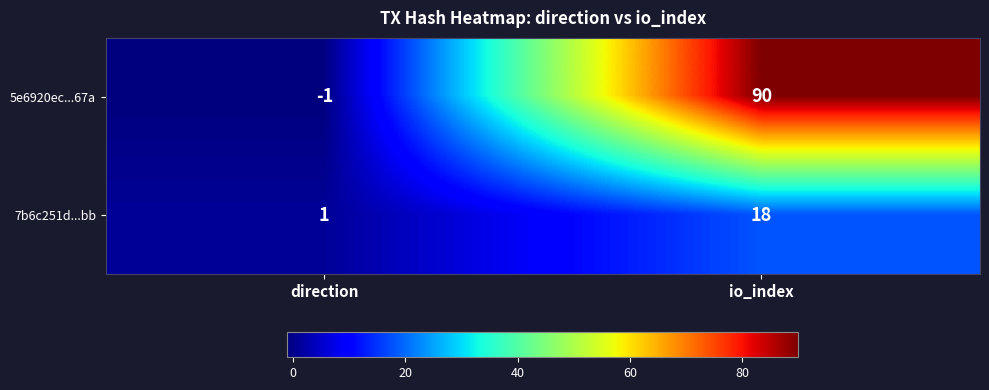

What is the sum of the 5e6920ec...67a values at io_index and direction?

89